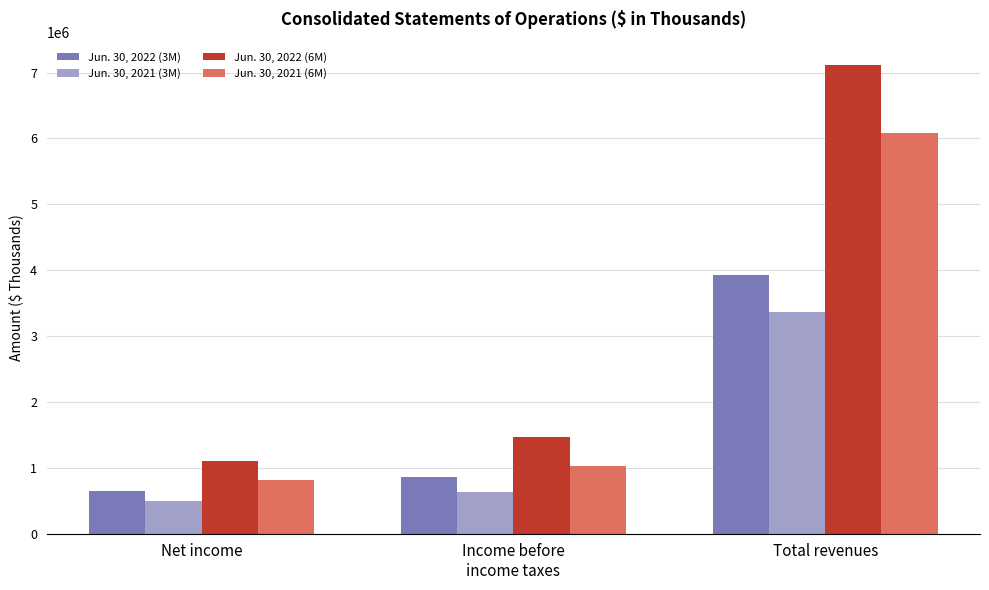

What is the difference between the Jun. 30, 2021 (6M) values at Income before
income taxes and Total revenues?

5055748